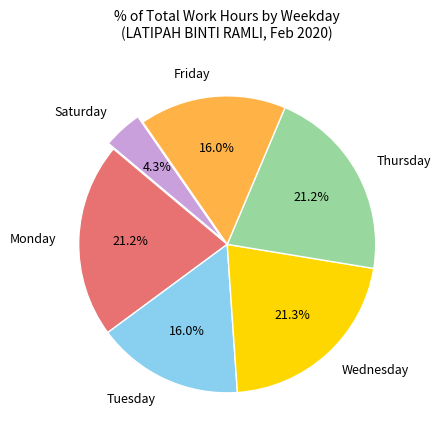

Does Monday represent more than half of the total?

No